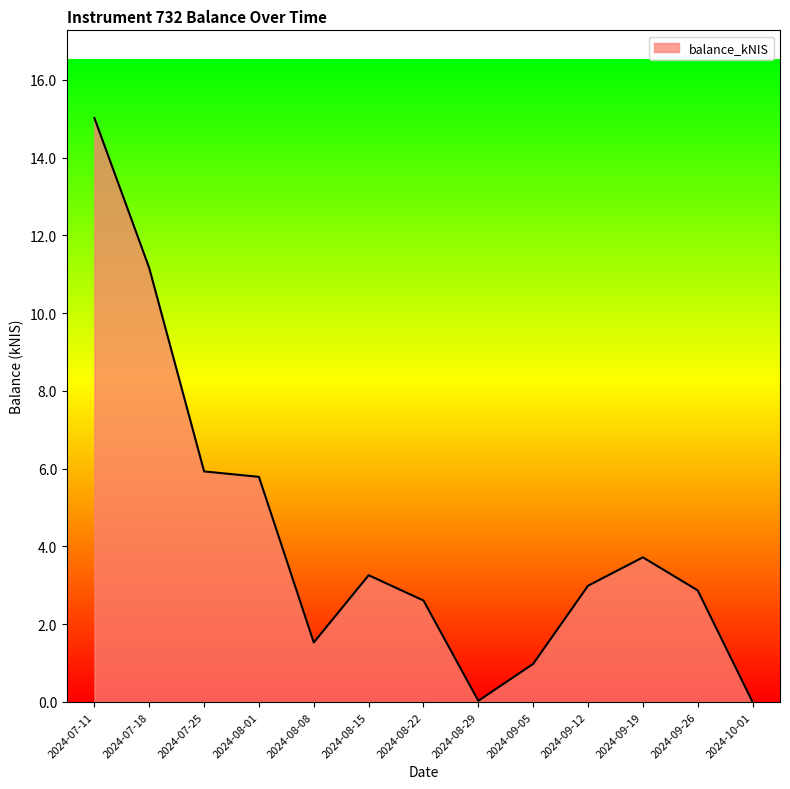

Which category has the highest value across all series?

2024-07-11